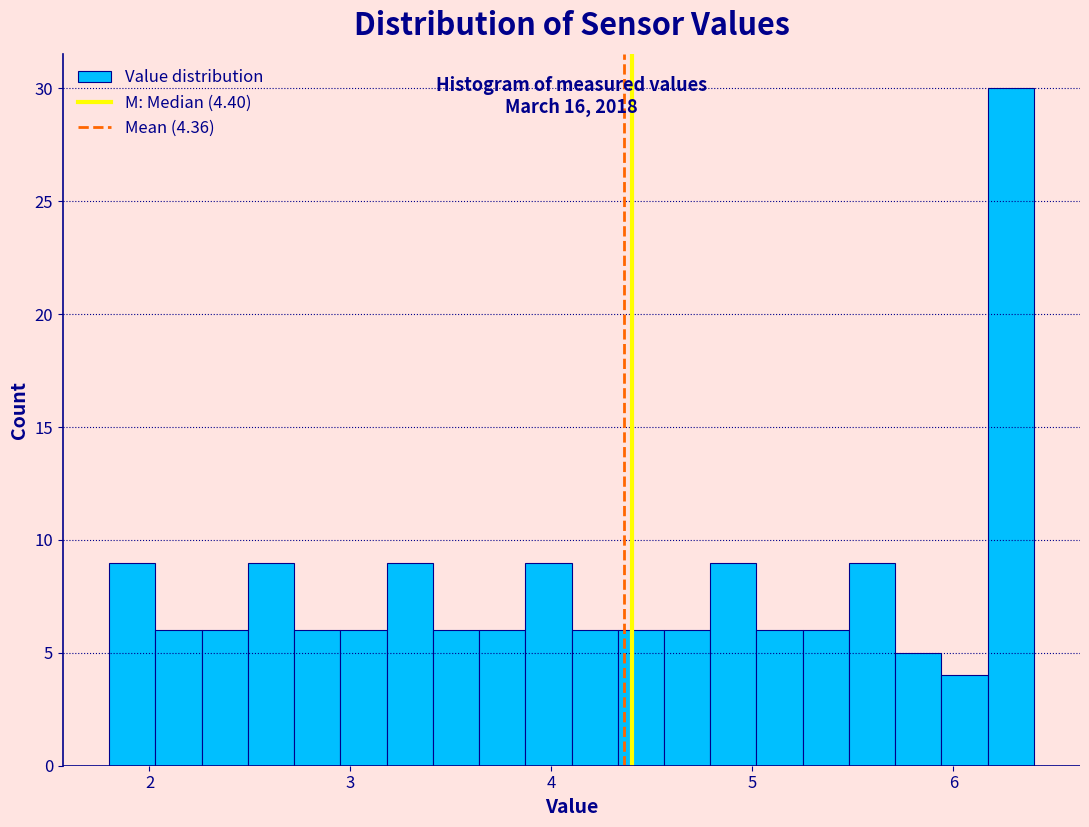

Around what value on the x-axis is the tallest bar? Give the approximate position of its centre, as read against the axis.

6.3